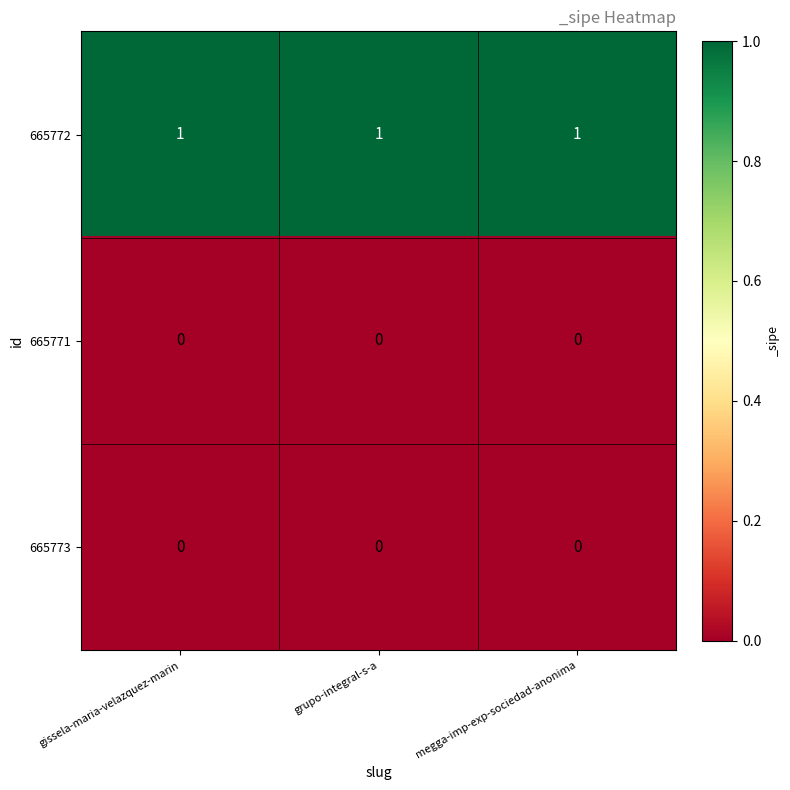

Is the value of 665772 at megga-imp-exp-sociedad-anonima greater than the value of 665773 at megga-imp-exp-sociedad-anonima?

Yes